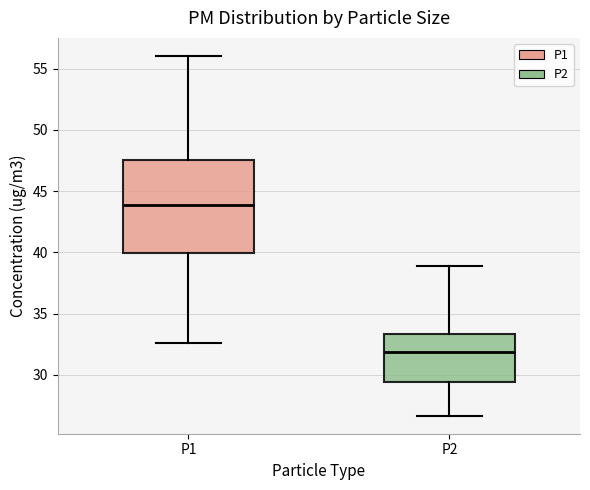

Reading left to right, transcribe this box plot: for each box, give where its median line is, the range the box spans, and where its two whiskers end, as read against the y-axis. The values are not printed on the chart, so give them approximately, as read against the axis.

P1: median 44.0, box 40.0 to 47.5, whiskers 32.5 to 56.0
P2: median 32.0, box 29.5 to 33.5, whiskers 26.5 to 39.0